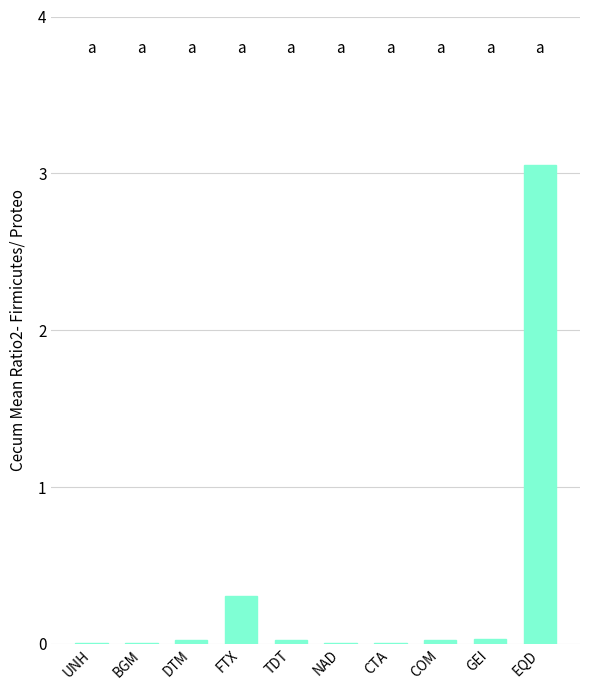

At which category does the chart reach its peak across all series?

EQD